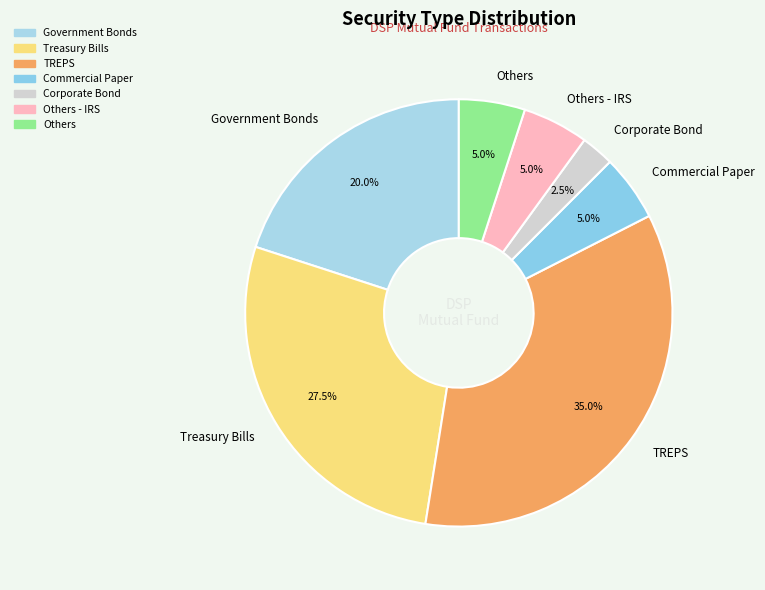

Is Others the majority of the pie?

No